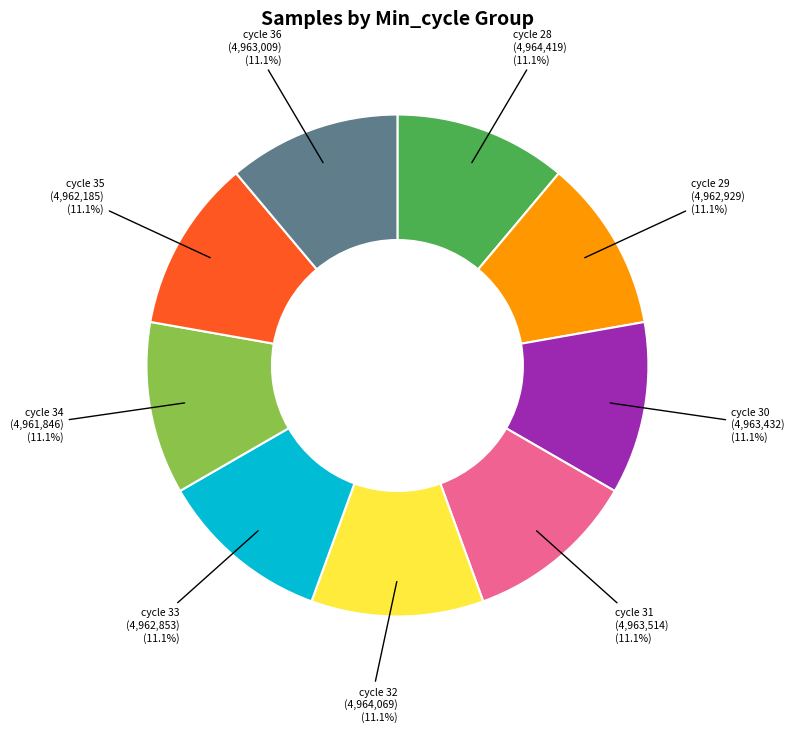

Is there any slice that represents more than half of the pie?

No